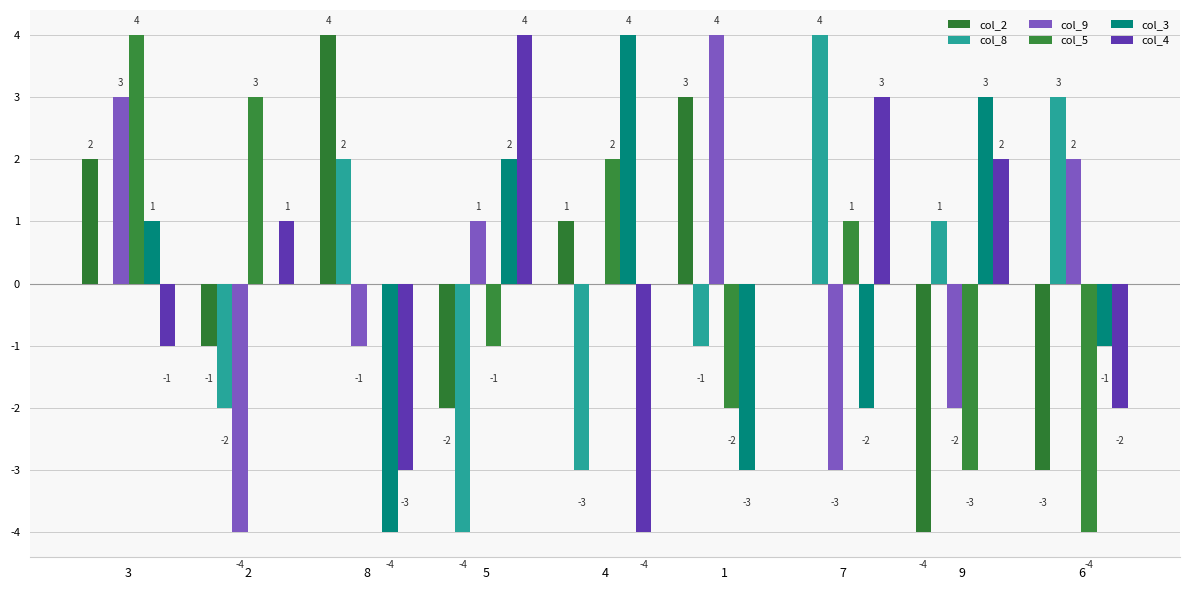

What is the sum of the col_8 values at 9 and 8?

3